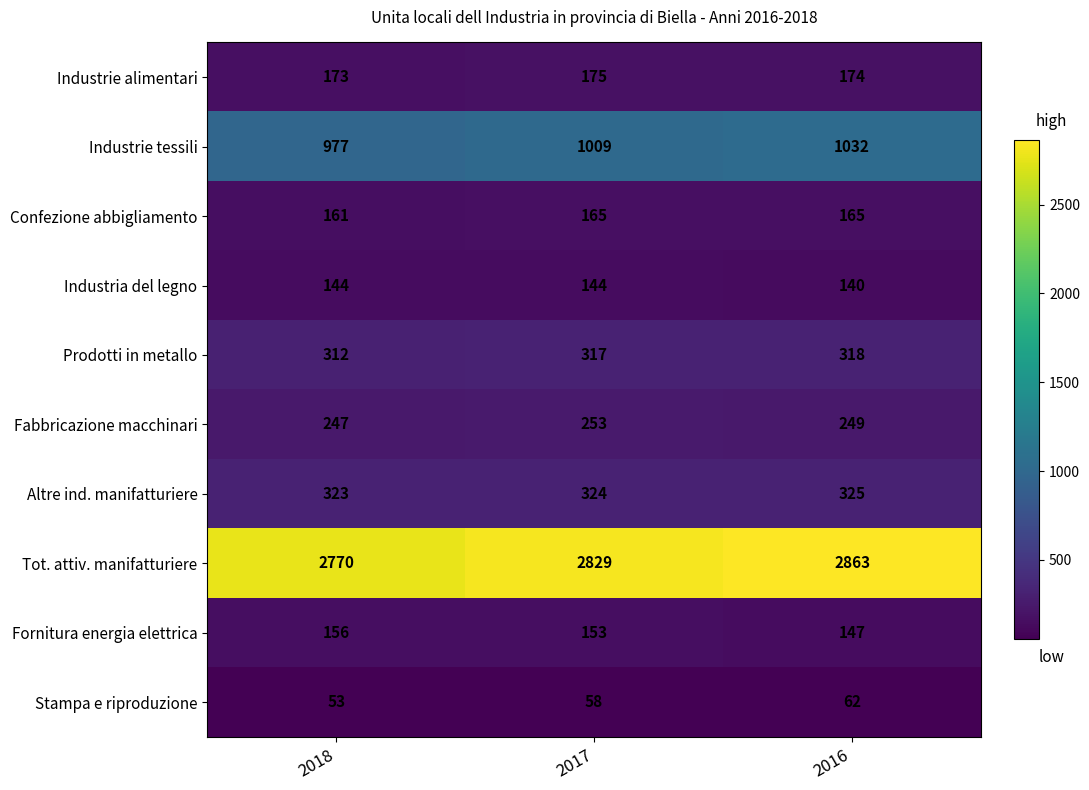

What value does the Confezione abbigliamento series have at 2018?

161